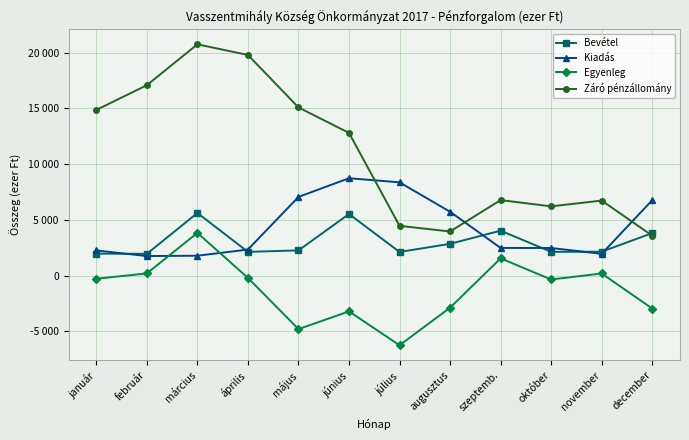

How many interior local valleys does the Egyenleg series have?

3